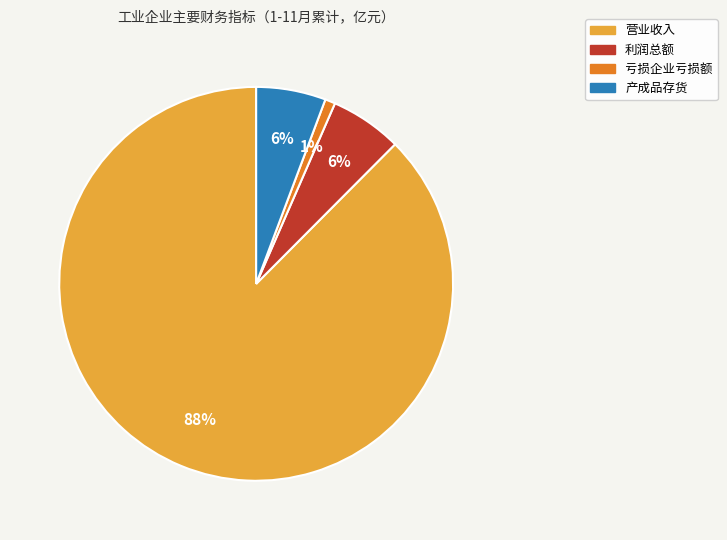

What is the smallest slice in the pie chart?

亏损企业亏损额